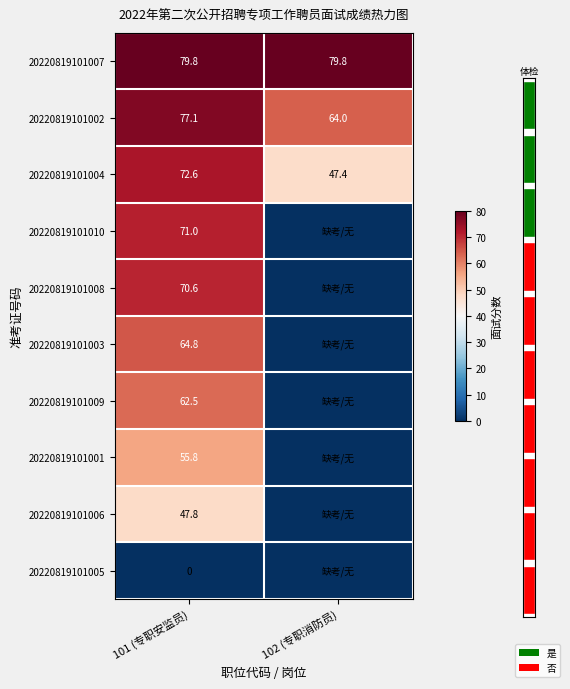

Is it true that 20220819101003 equals 18.3 at 101 (专职安监员)?

False